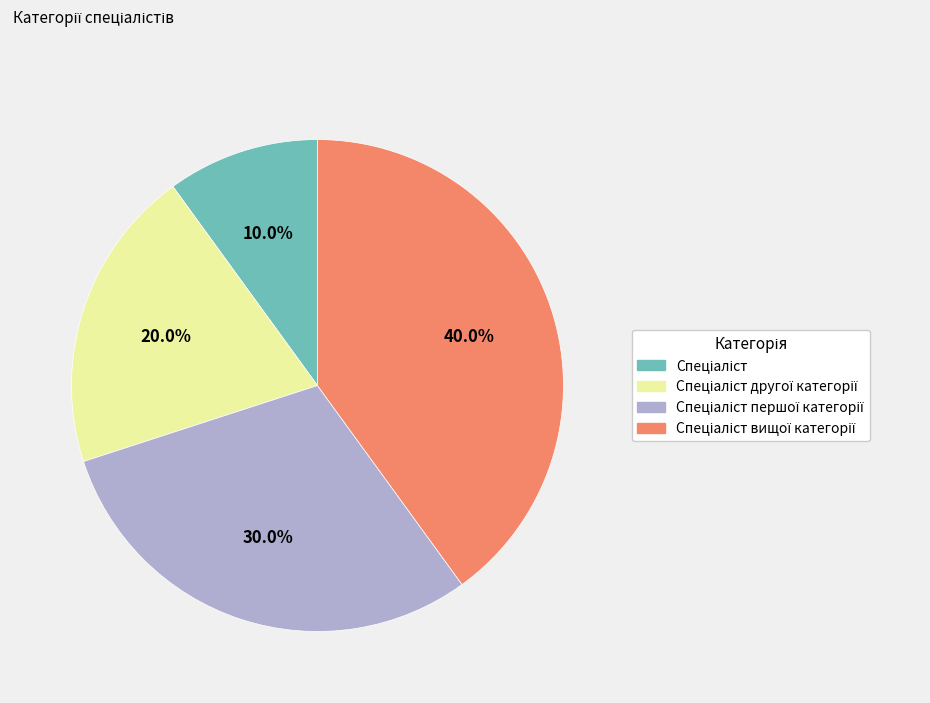

Is there a majority slice in this chart?

No